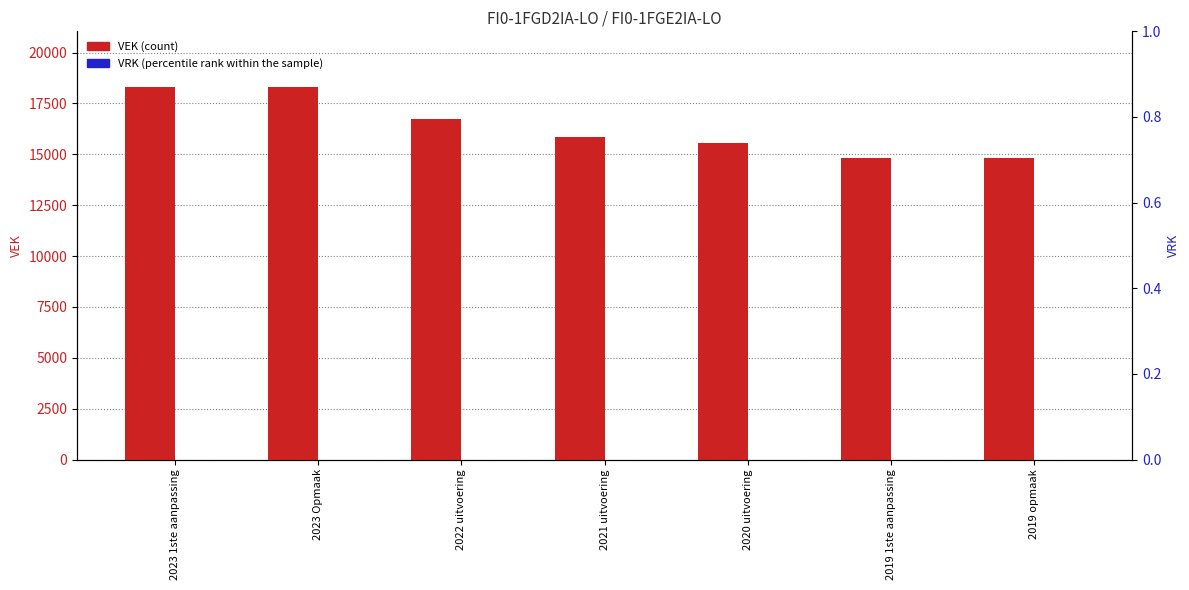

How many data points in VEK are less than 15868?

3